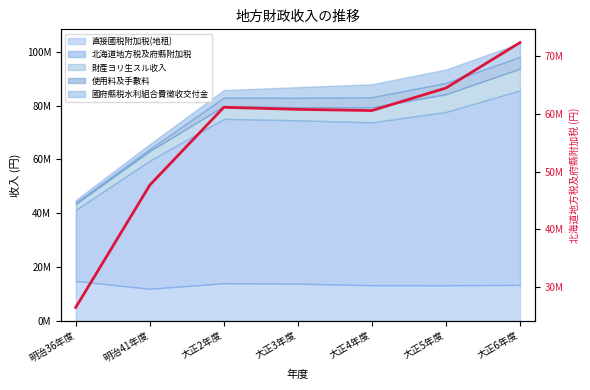

What is the change in value from 明治36年度 to 大正3年度?

+34318372